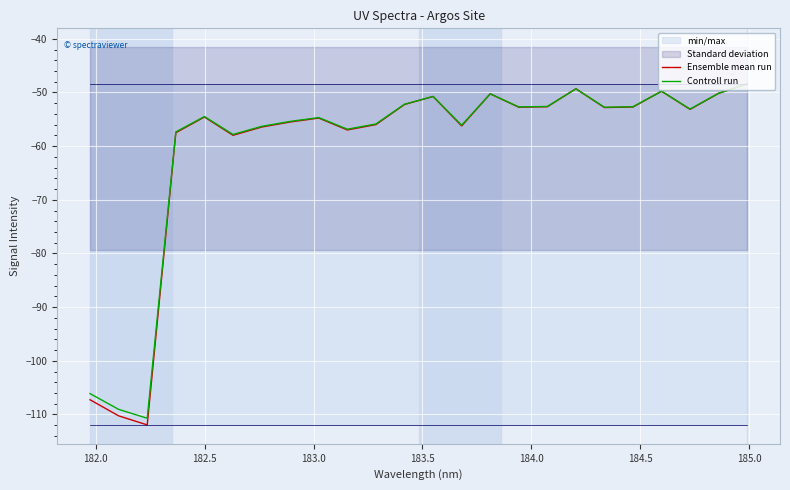

What is the sum of all Controll run values?

-1445.4